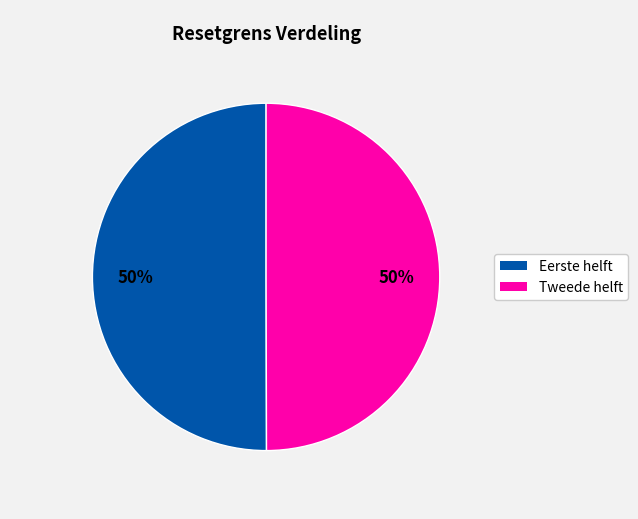

To the nearest percent, what is the average slice percentage?

50%